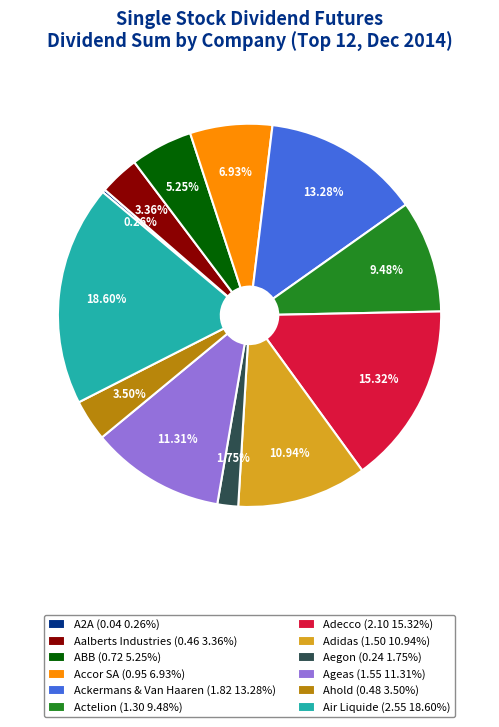

What is the largest slice in the pie chart?

Air Liquide